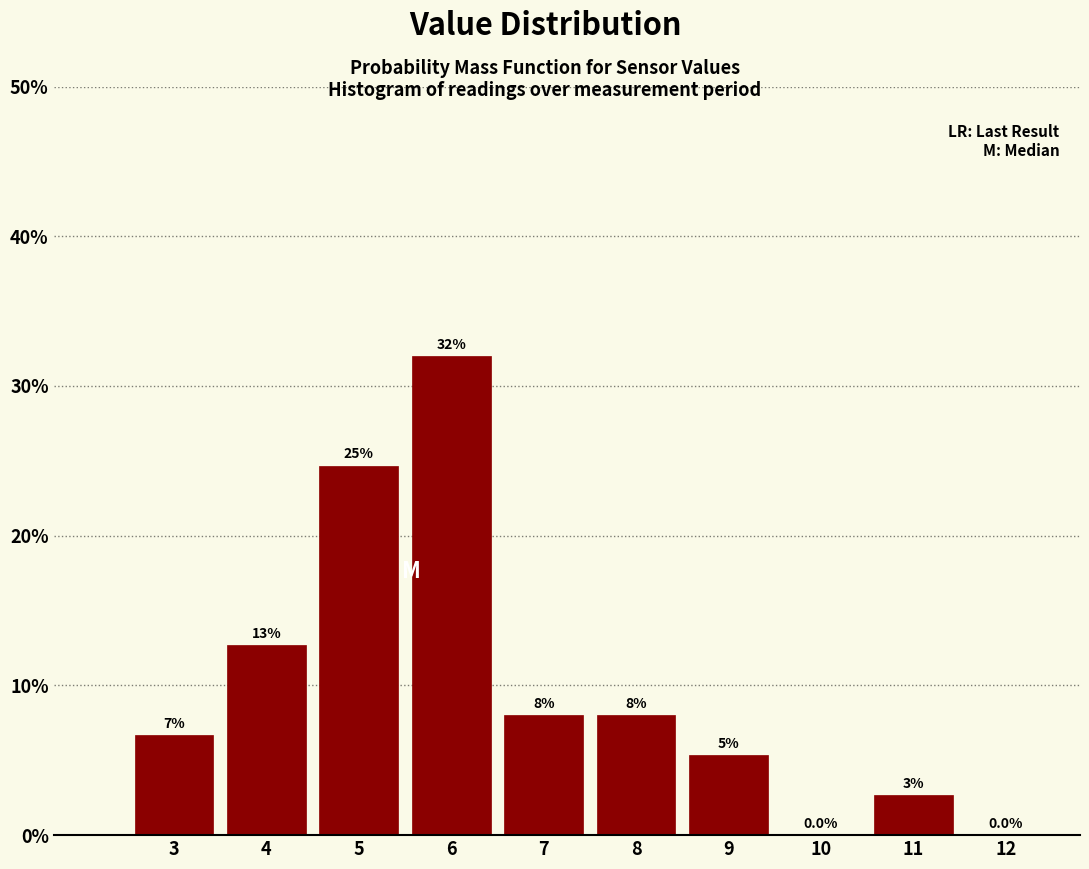

What is the maximum value shown in the chart?

32.0